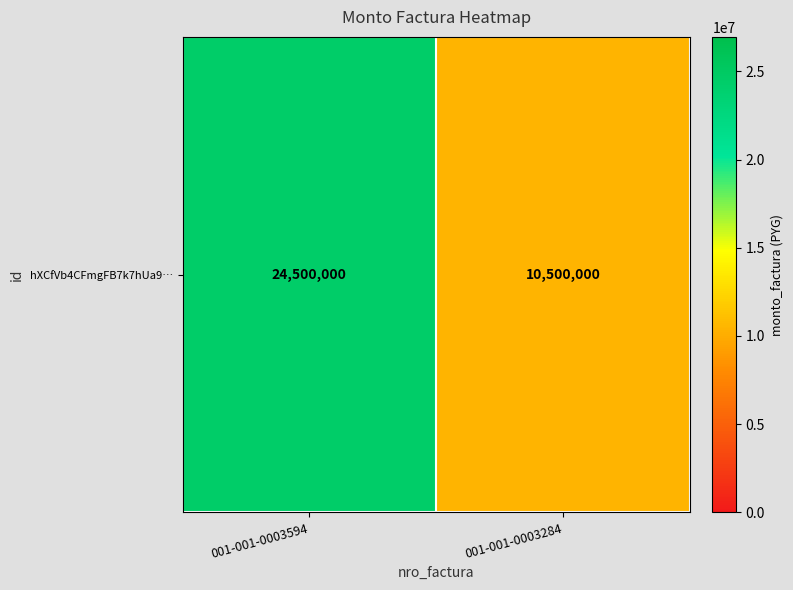

List the labels in order of value, largest first.

001-001-0003594, 001-001-0003284